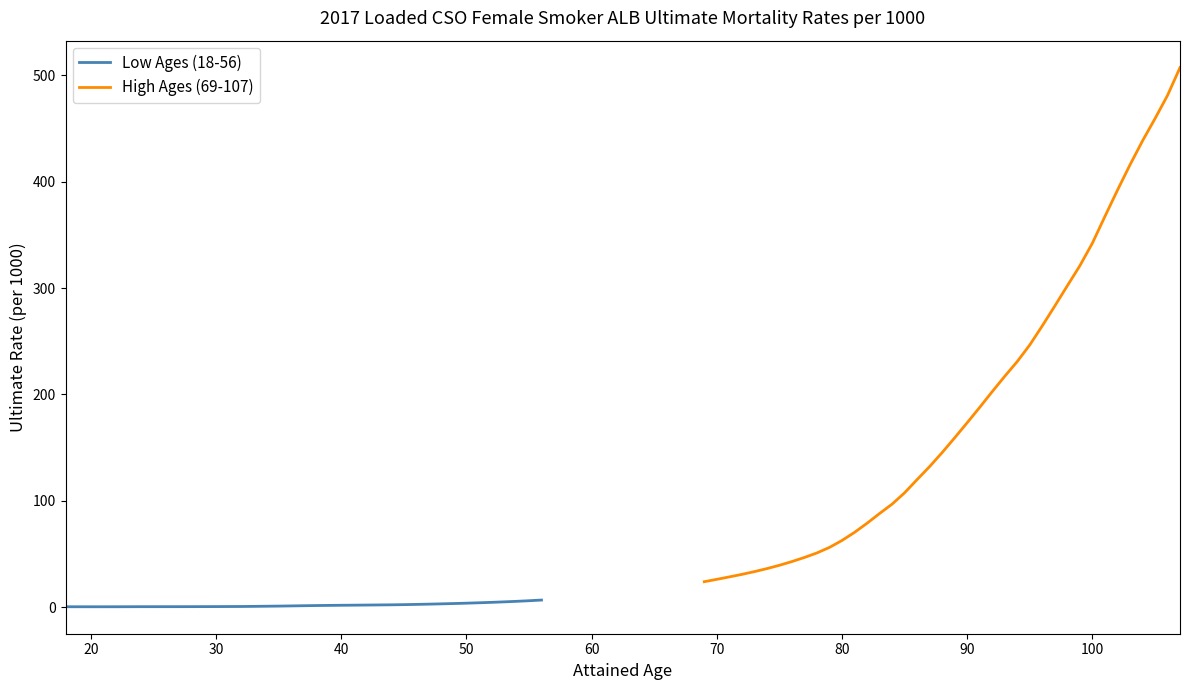

What is the minimum value for High Ages (69-107)?

23.9